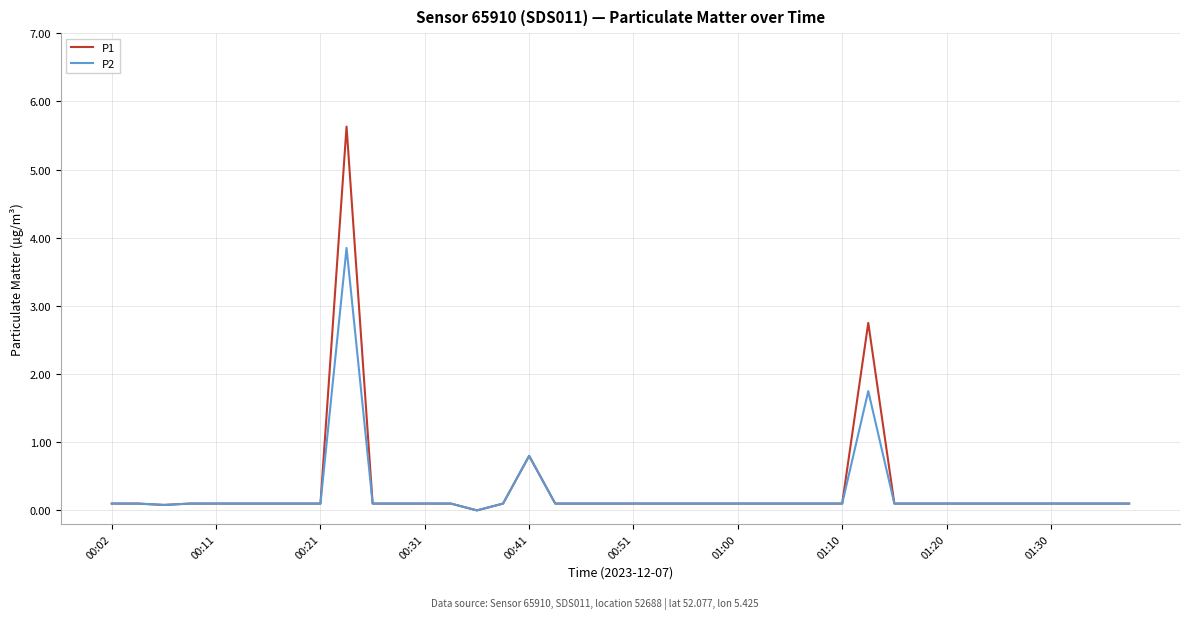

What is the highest value of the P2 series?

3.9